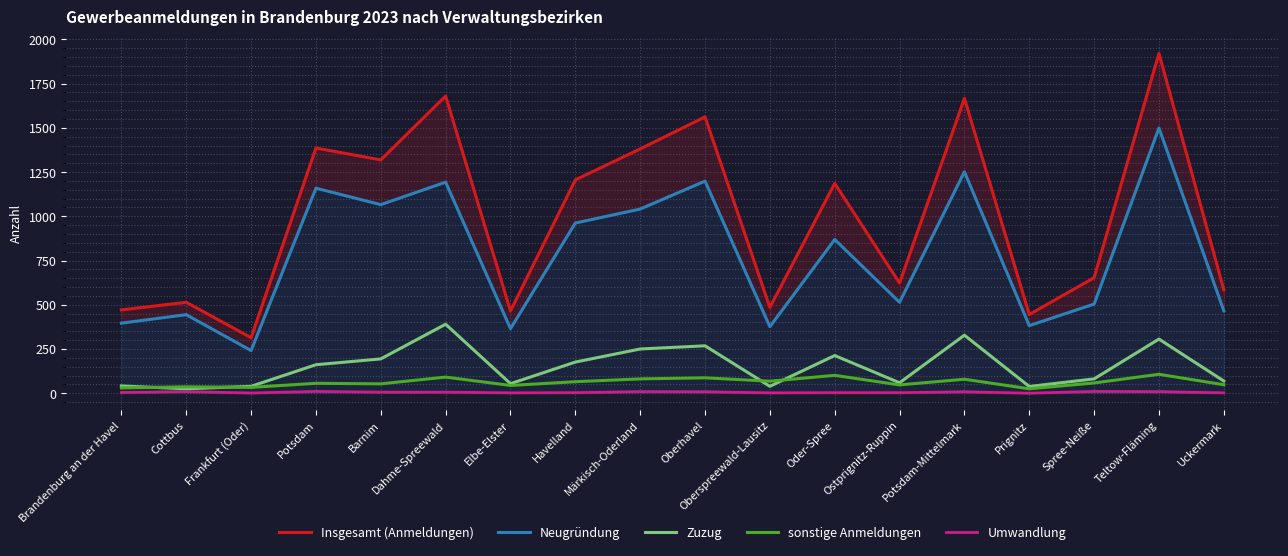

What are all the series names shown in the legend?

Insgesamt (Anmeldungen), Neugründung, Zuzug, sonstige Anmeldungen, Umwandlung